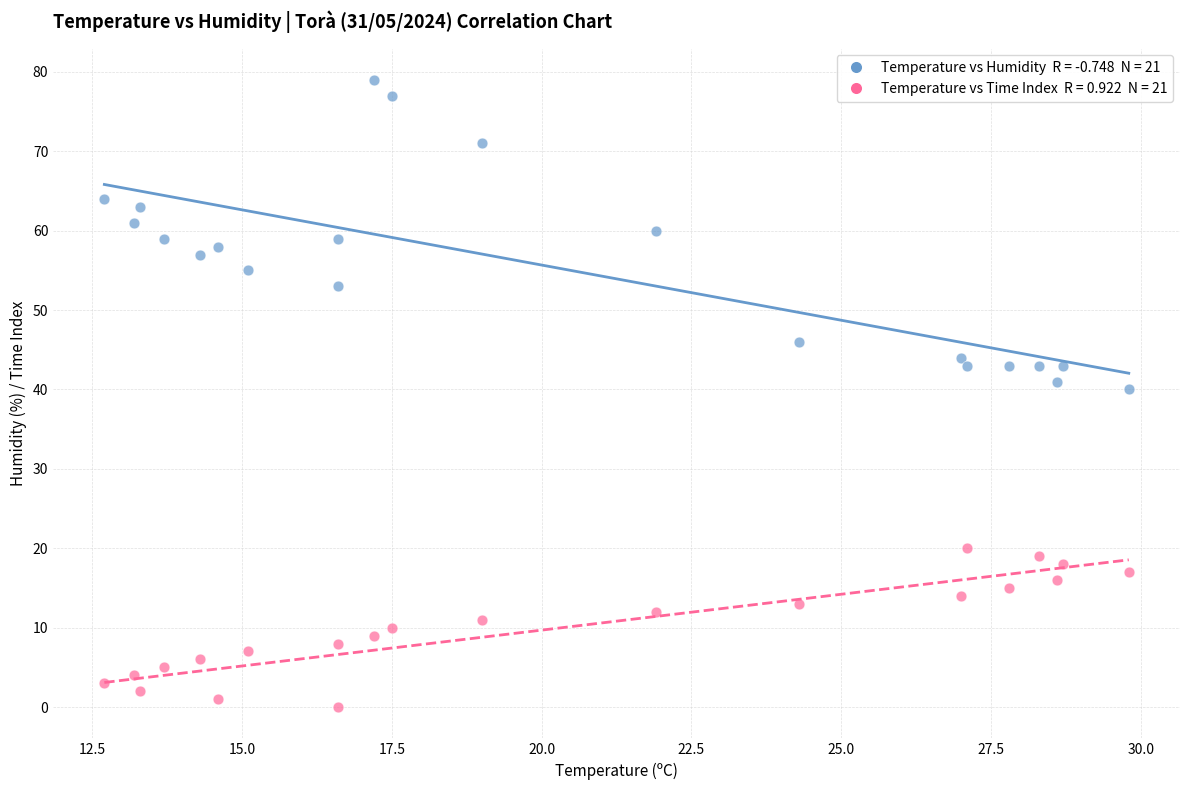

Across all data points, what is the range of Y values (max minus min)?

79